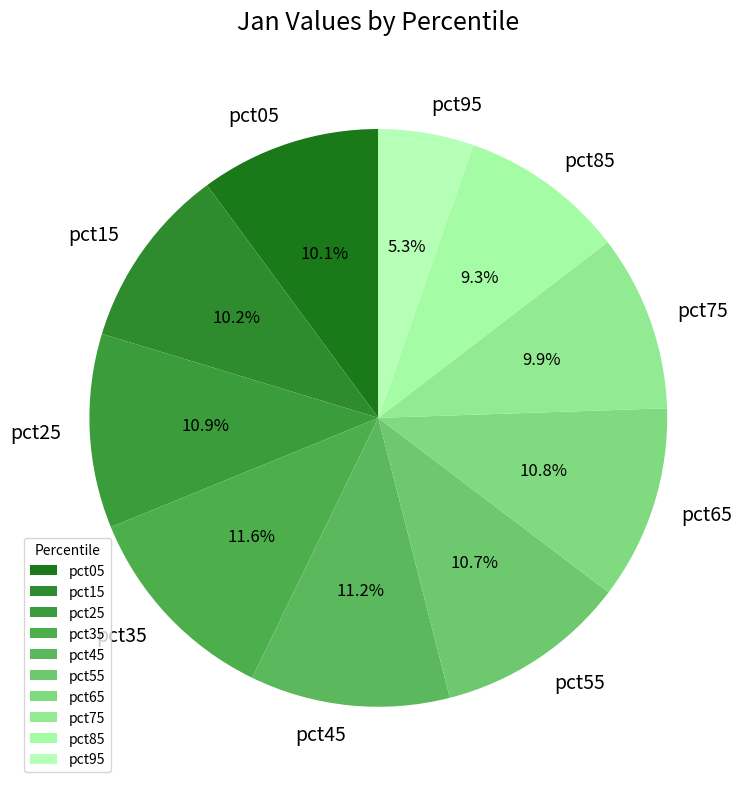

How many slices are in this pie chart?

10